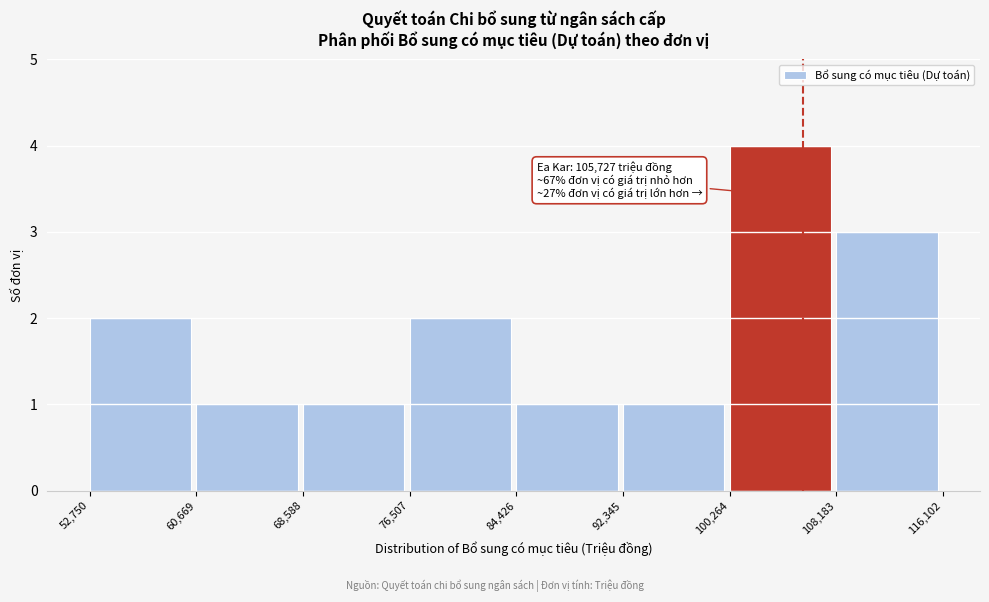

Over which range of the x-axis is the bar tallest?

100,264 to 108,183